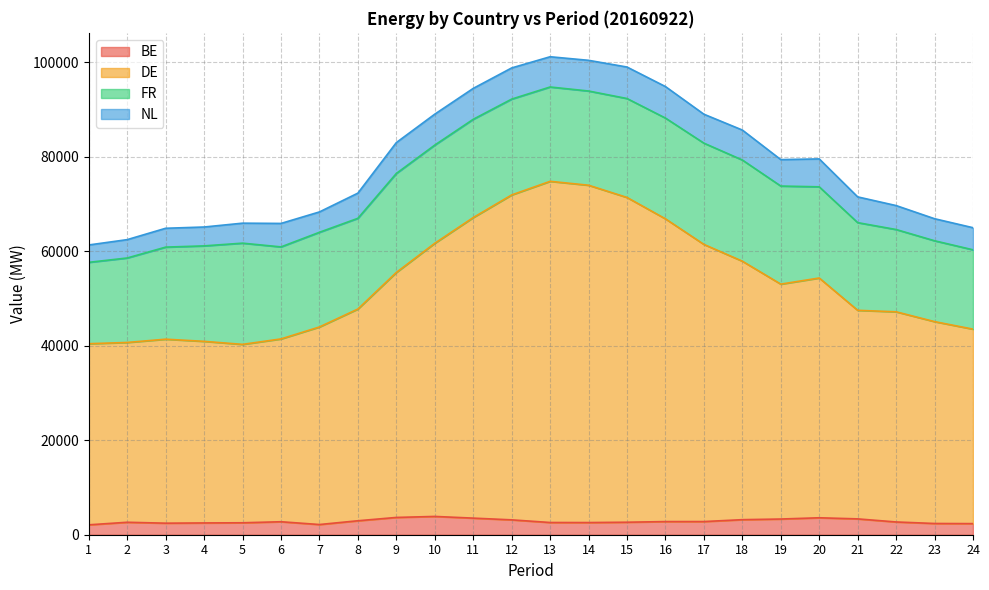

What is the highest value of the BE series?

3870.7